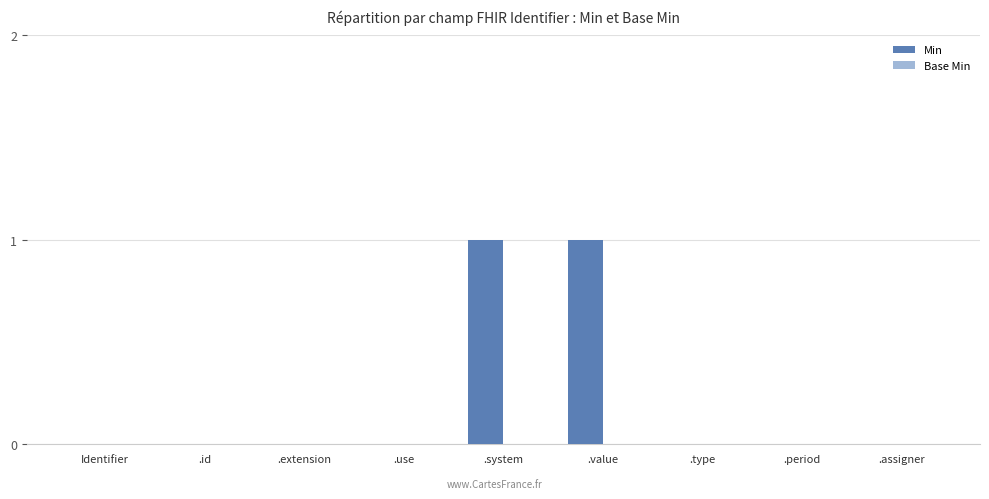

Which has a higher value, .value or .type?

.value